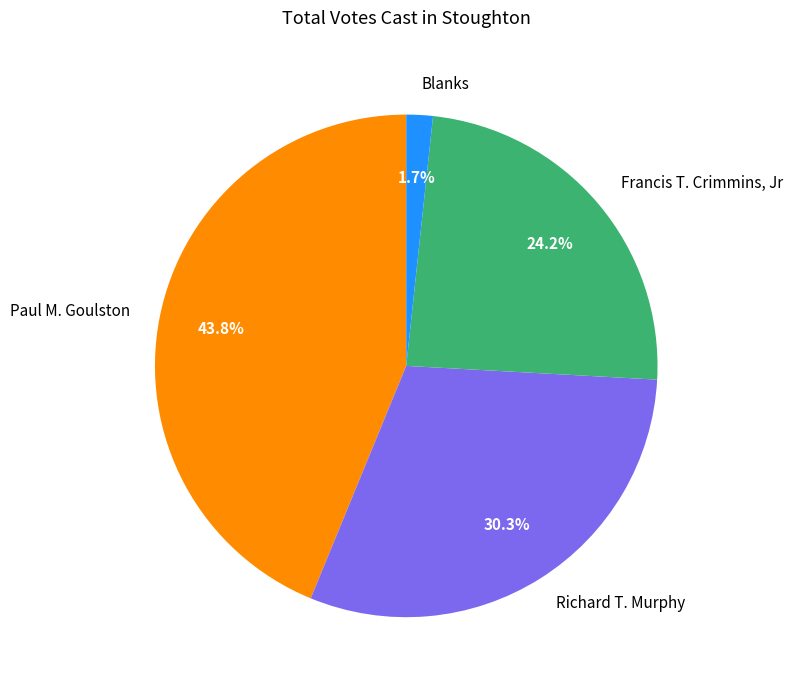

Between Richard T. Murphy and Blanks, which is larger?

Richard T. Murphy